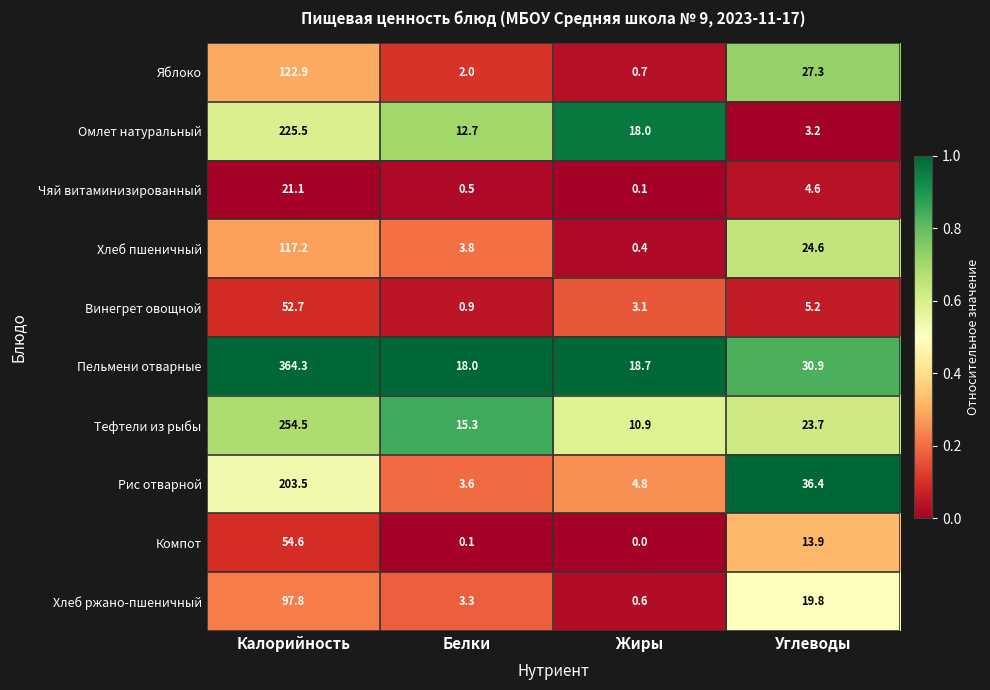

Which series changed the most between Белки and Углеводы?

Рис отварной